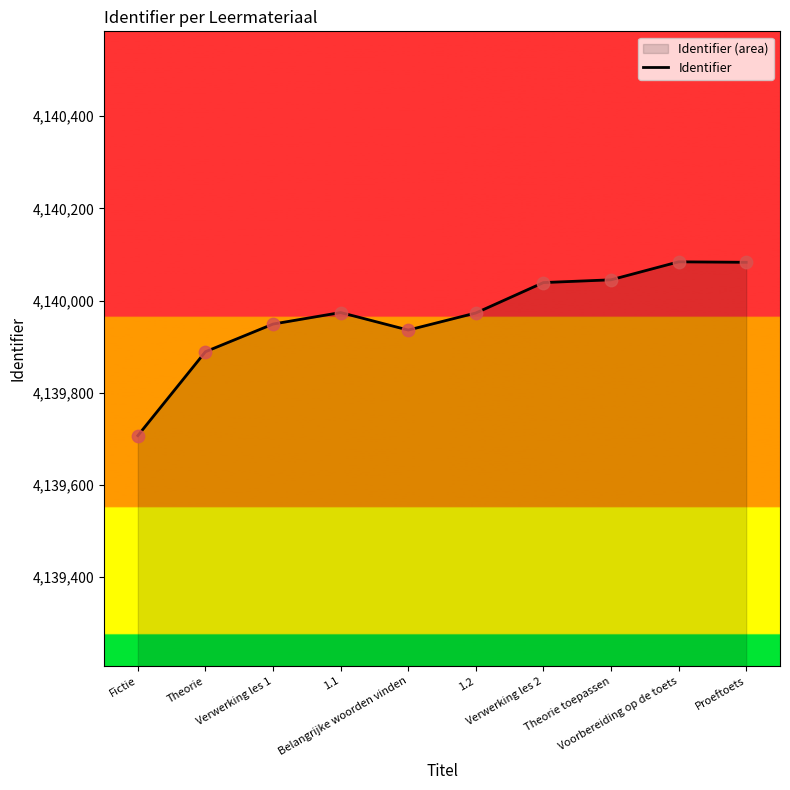

What is the ratio of the value at Verwerking les 2 to the value at Verwerking les 1?

1.0